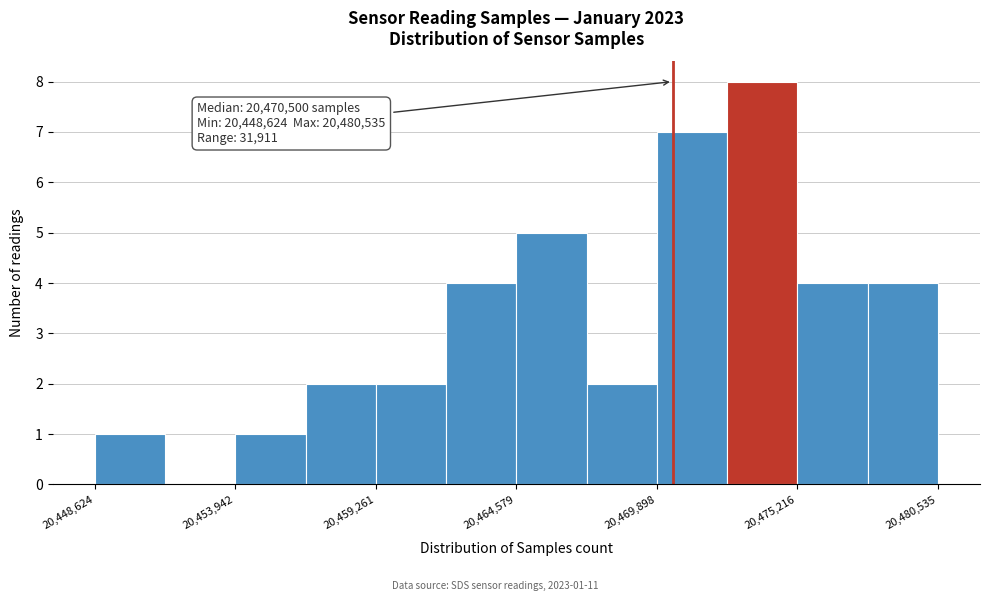

Around what value on the x-axis is the tallest bar? Give the approximate position of its centre, as read against the axis.

20474000